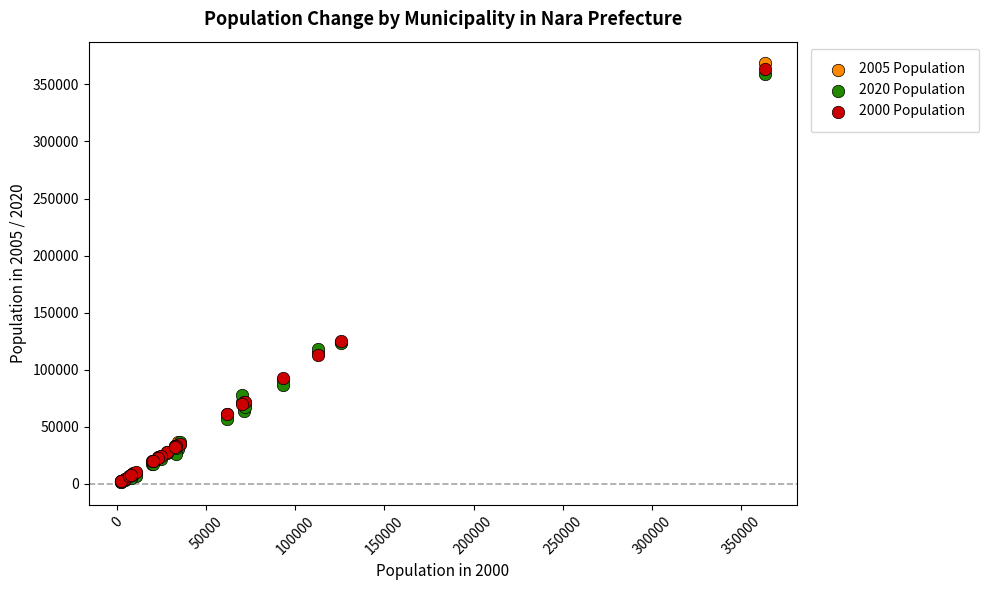

Which series contains the highest Y value?

2005 Population